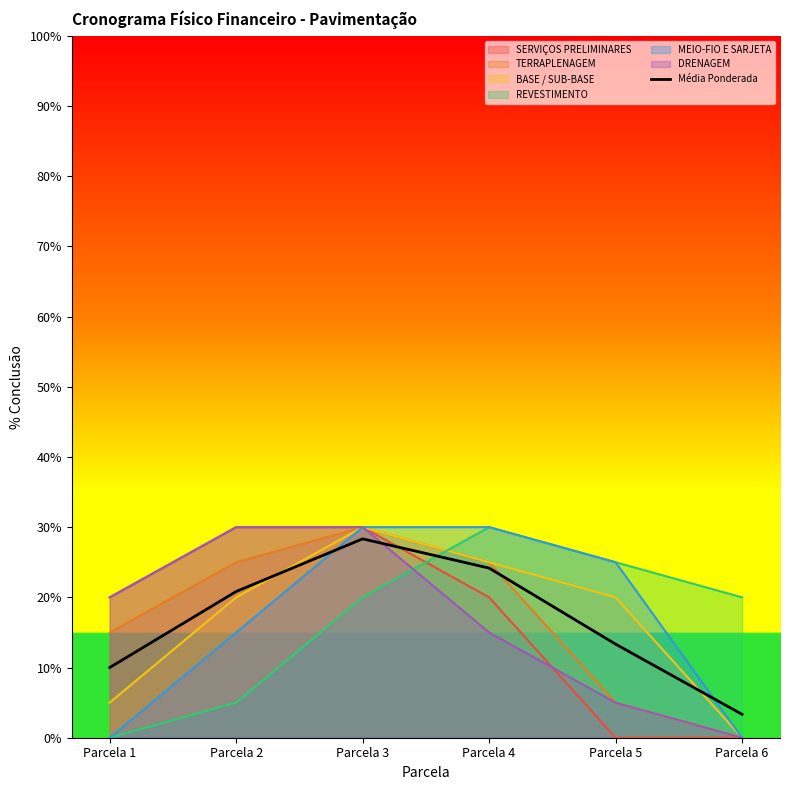

What is the minimum value shown in the chart?

0.0